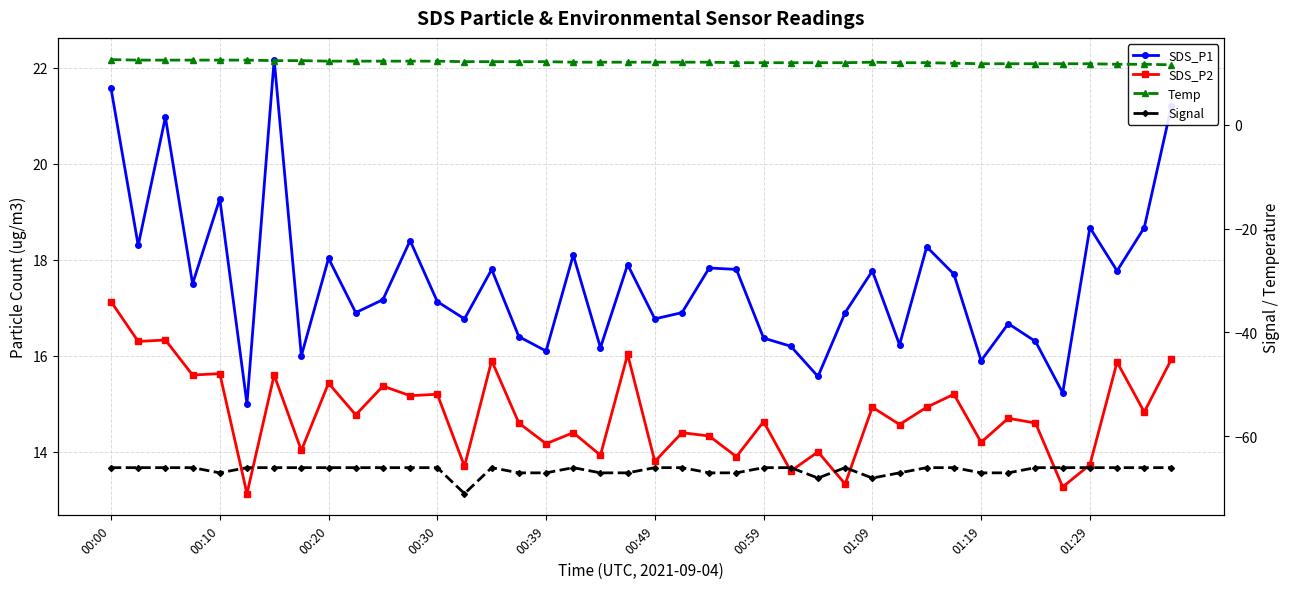

At how many categories does at least one series exceed 19?

5